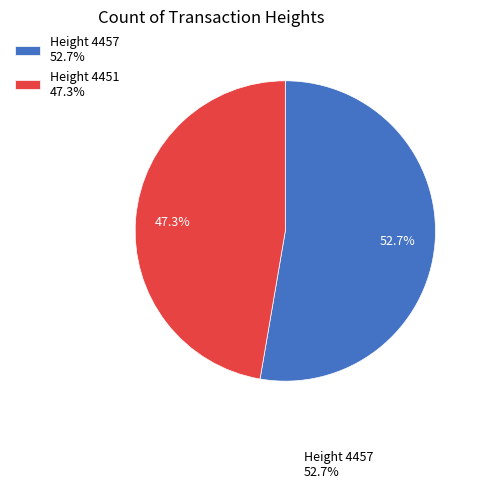

Which category has the smallest portion of the pie?

Height 4451